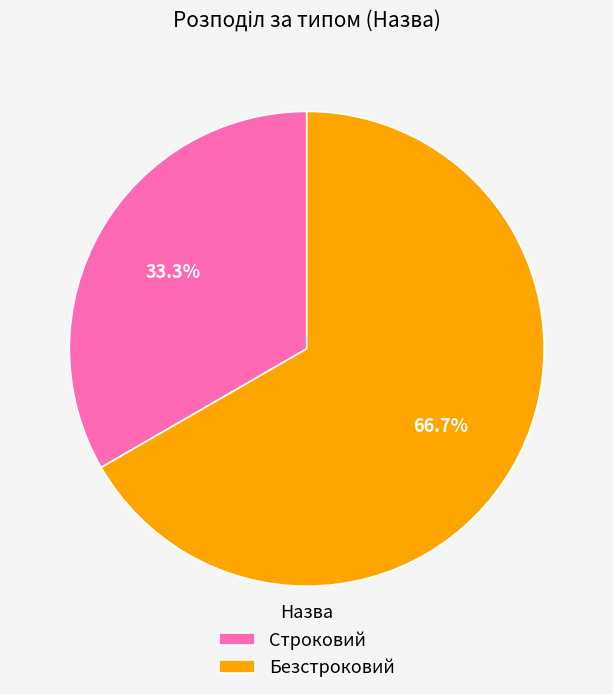

The Безстроковий slice represents 54% of the pie. True or false?

False